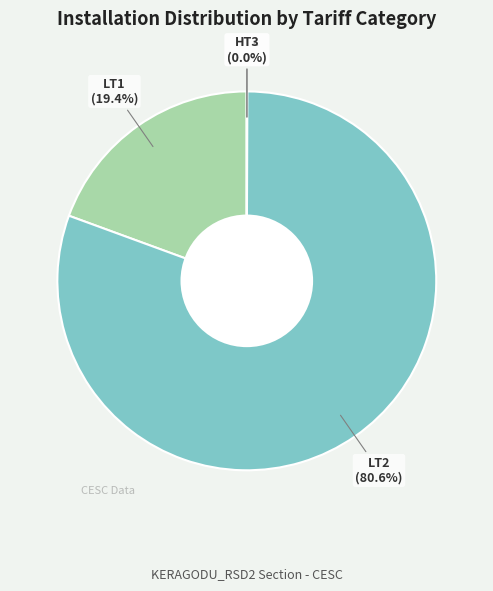

What is the majority slice?

LT2